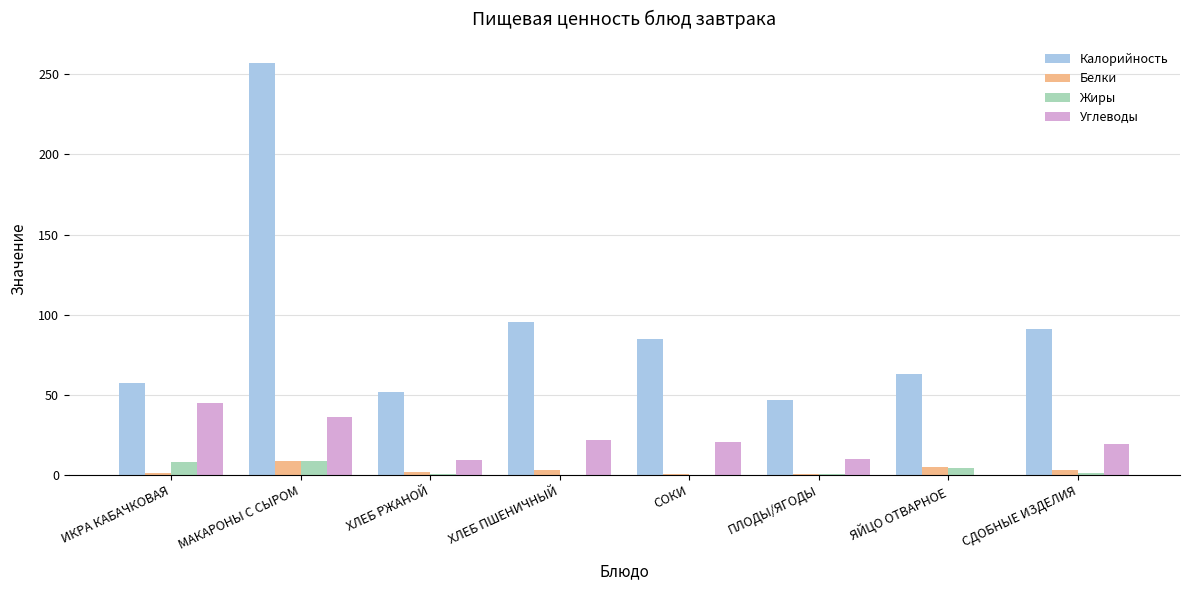

Between ХЛЕБ ПШЕНИЧНЫЙ and ЯЙЦО ОТВАРНОЕ, which series saw the biggest shift?

Калорийность